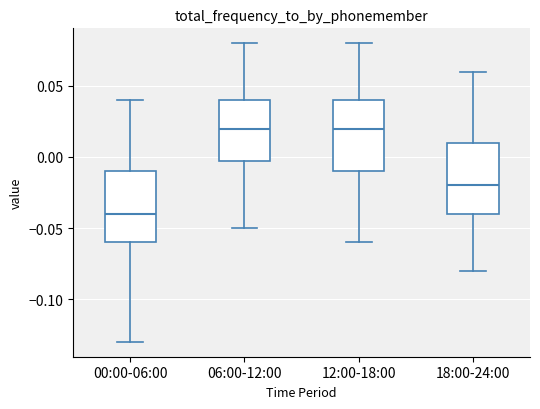

Reading left to right, read every box against the y-axis: the position of its median line, the range the box covers, and the ends of its whiskers. The values are not printed on the chart, so give them approximately, as read against the axis.

00:00-06:00: median -0.04, box -0.06 to -0.01, whiskers -0.13 to 0.04
06:00-12:00: median 0.02, box 0.00 to 0.04, whiskers -0.05 to 0.08
12:00-18:00: median 0.02, box -0.01 to 0.04, whiskers -0.06 to 0.08
18:00-24:00: median -0.02, box -0.04 to 0.01, whiskers -0.08 to 0.06